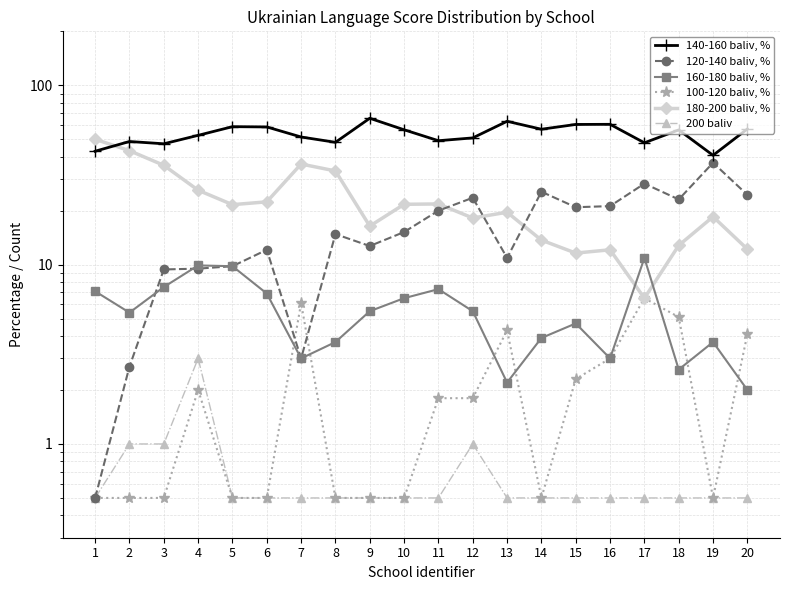

How many lines are shown in the chart?

6